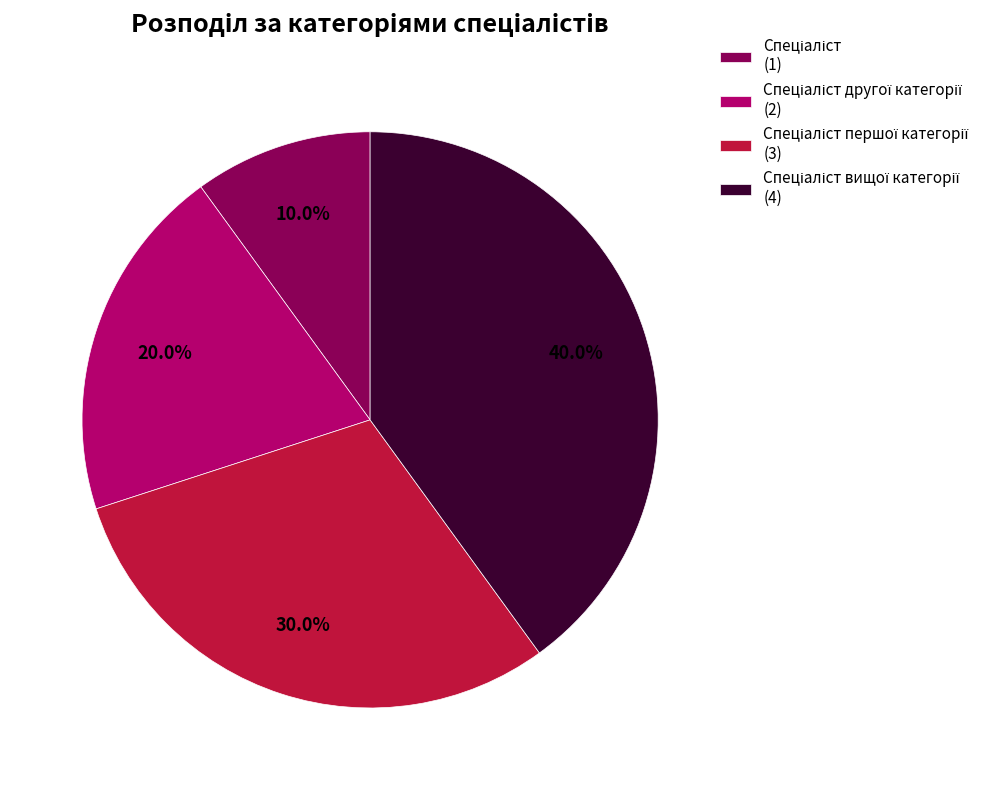

Is there a majority slice in this chart?

No